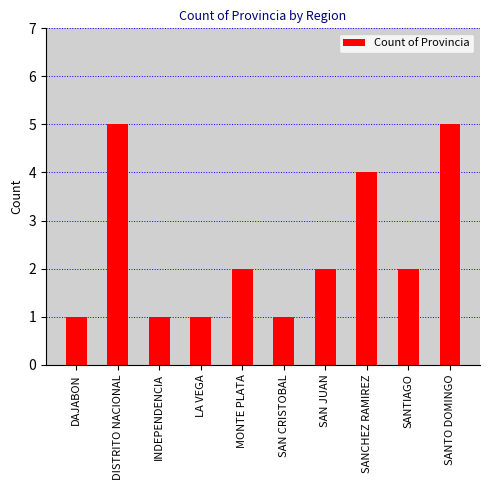

What is the label of the 1st bar from the left?

DAJABON